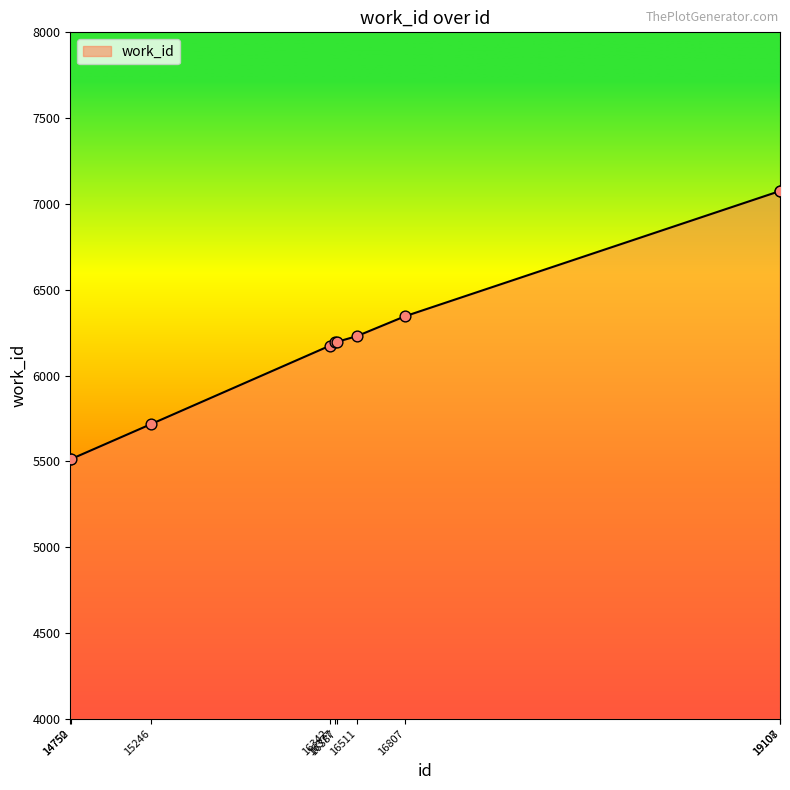

Between 16511 and 19108, which is larger?

19108